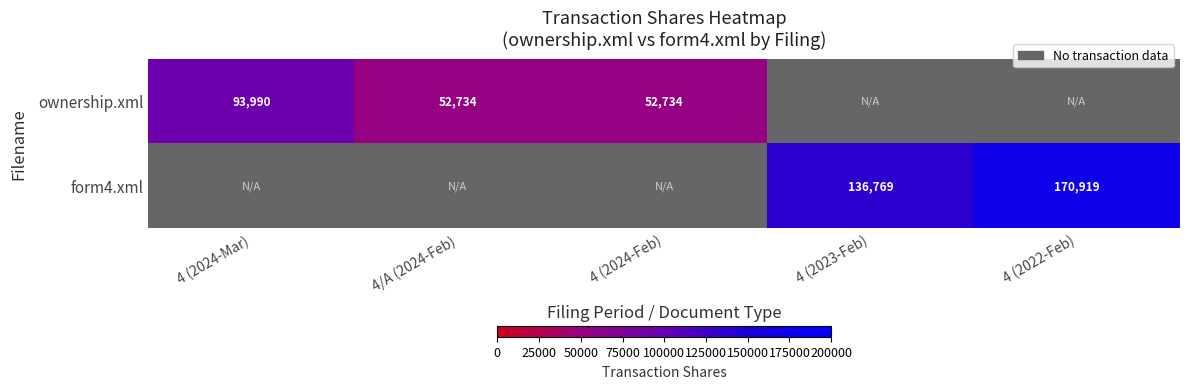

Is it true that form4.xml equals 170919.0 at 4 (2022-Feb)?

True